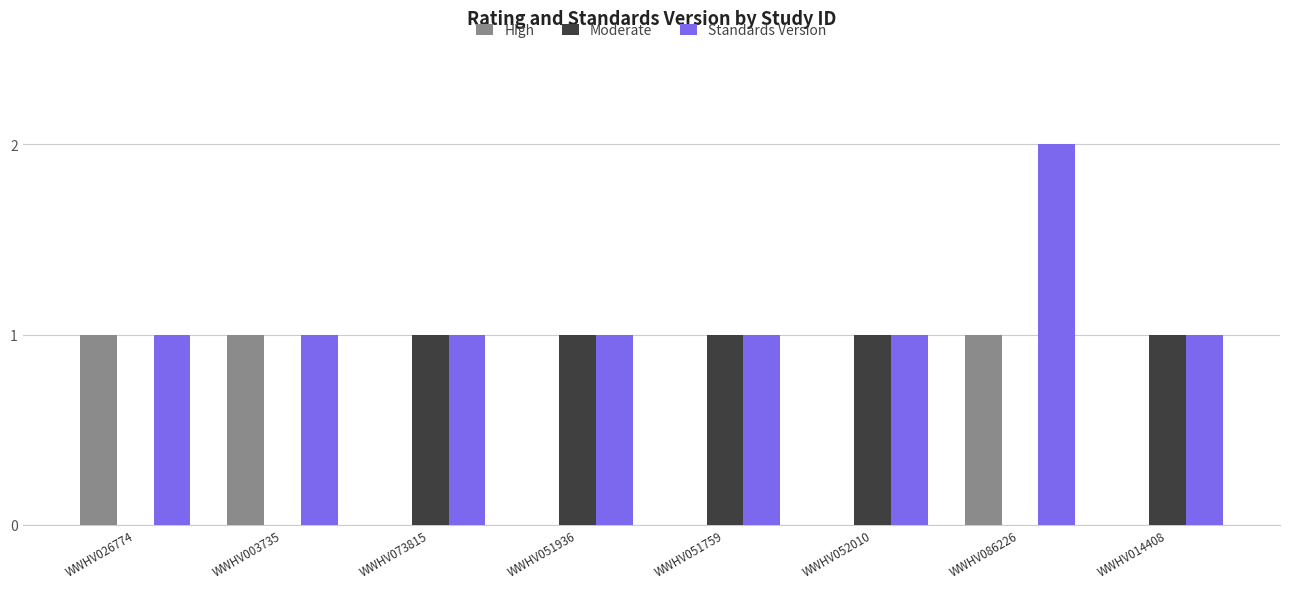

Which category has the highest value in the Standards Version series?

WWHV086226